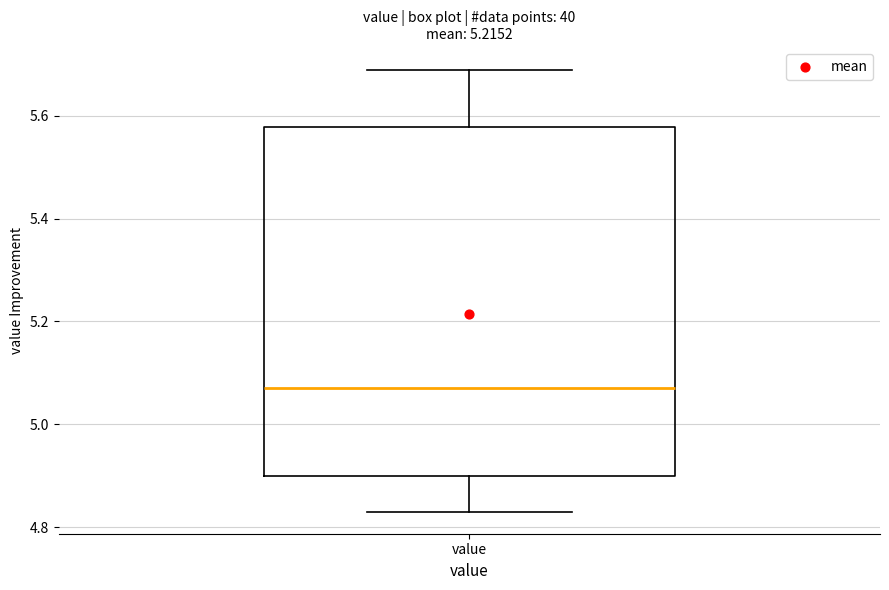

Read this box plot against the y-axis: the position of the median line, the range covered by the box, and the ends of both whiskers. The values are not printed on the chart, so give them approximately, as read against the axis.

median 5.08, box 4.90 to 5.58, whiskers 4.84 to 5.70